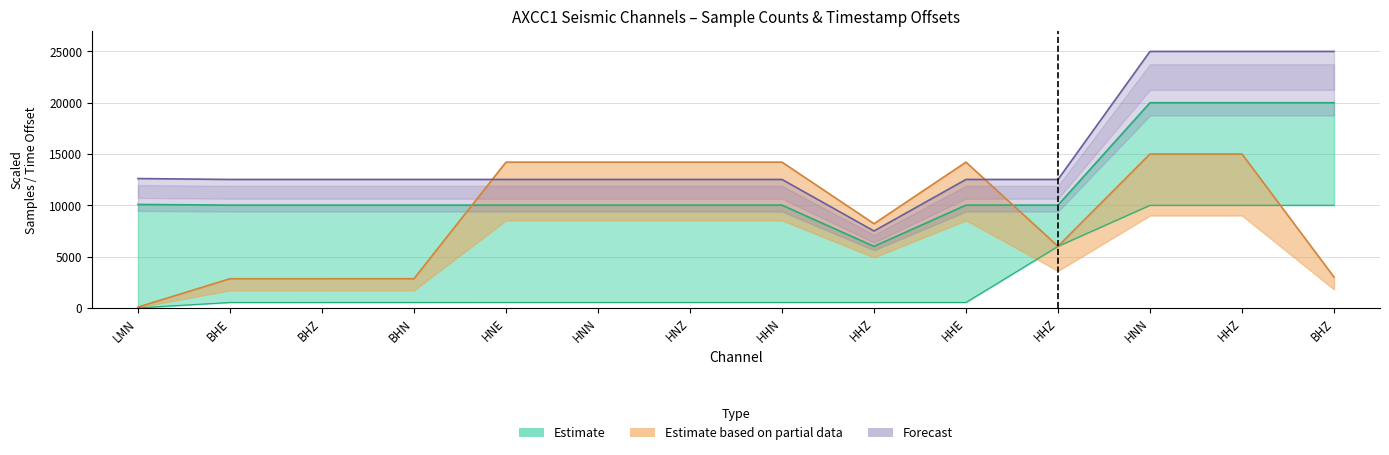

Between BHZ and HNN, which is larger?

BHZ